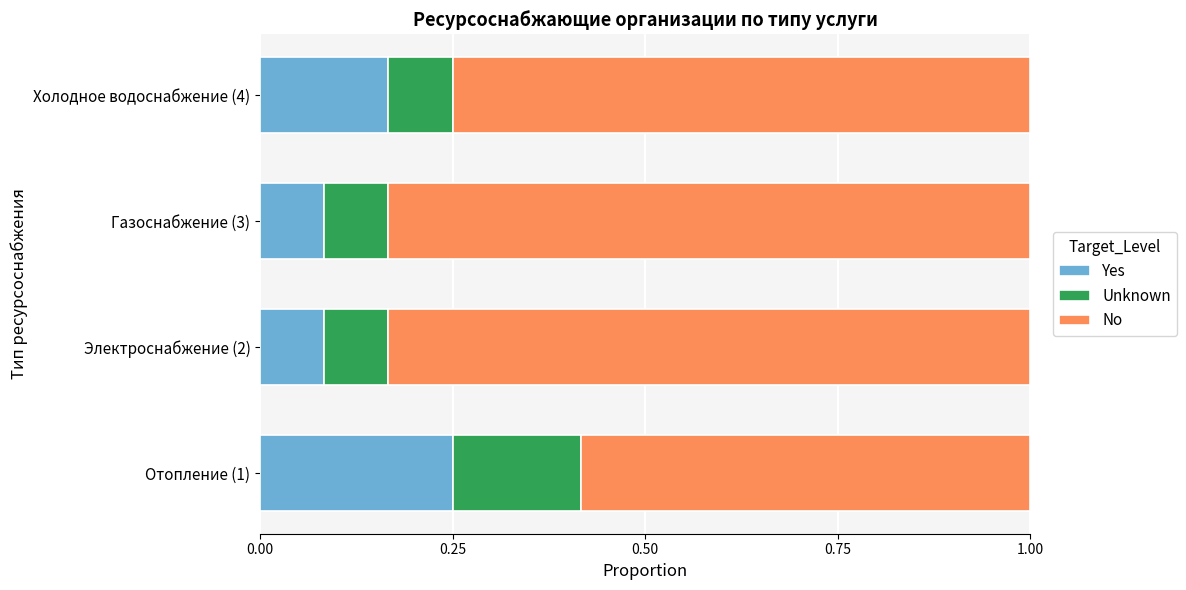

What is the sum of the Yes values at Газоснабжение (3) and Отопление (1)?

0.3